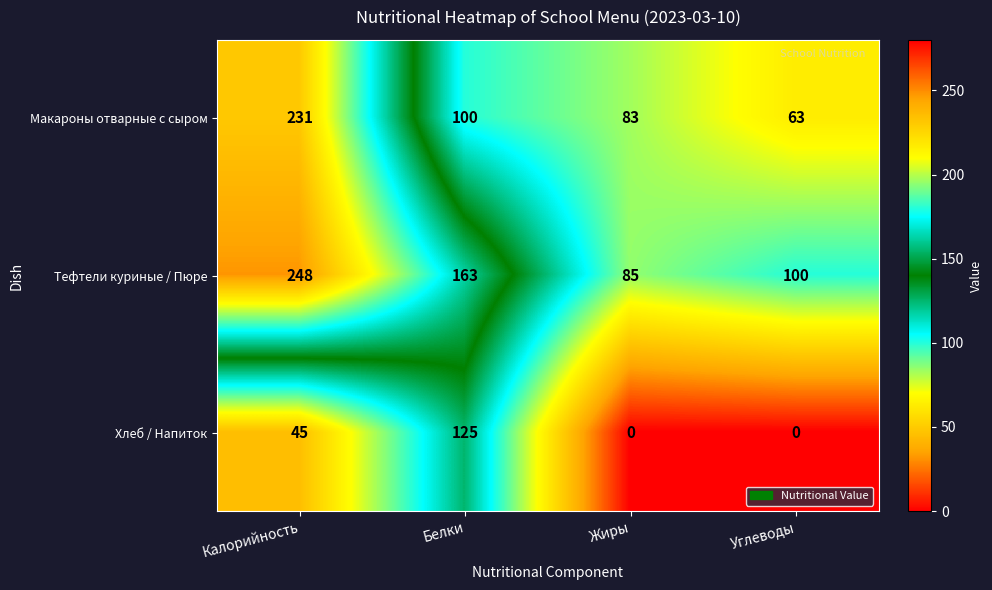

What is the difference between the Хлеб / Напиток values at Жиры and Калорийность?

45